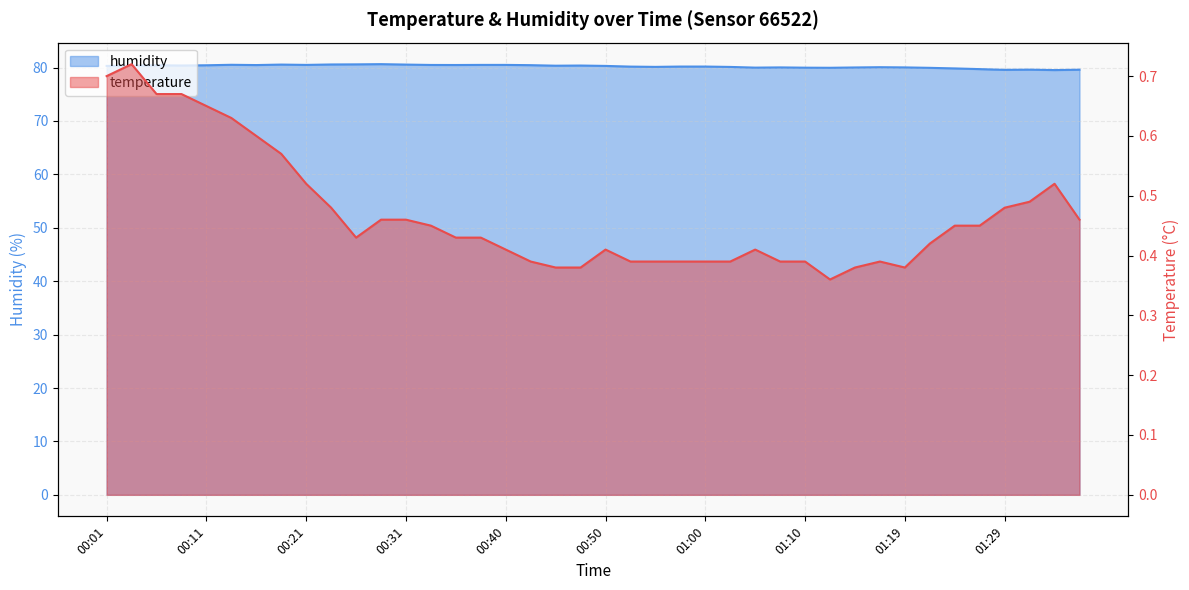

True or false: temperature has a value of 0.3 at 00:23.

False